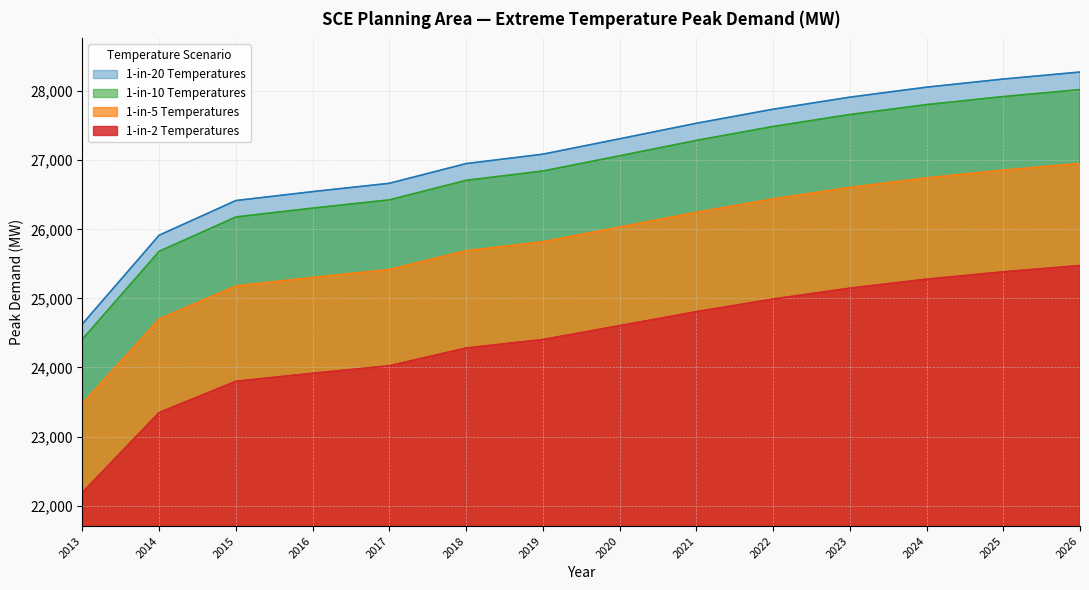

Between 2018 and 2025, which series saw the biggest shift?

1-in-20 Temperatures